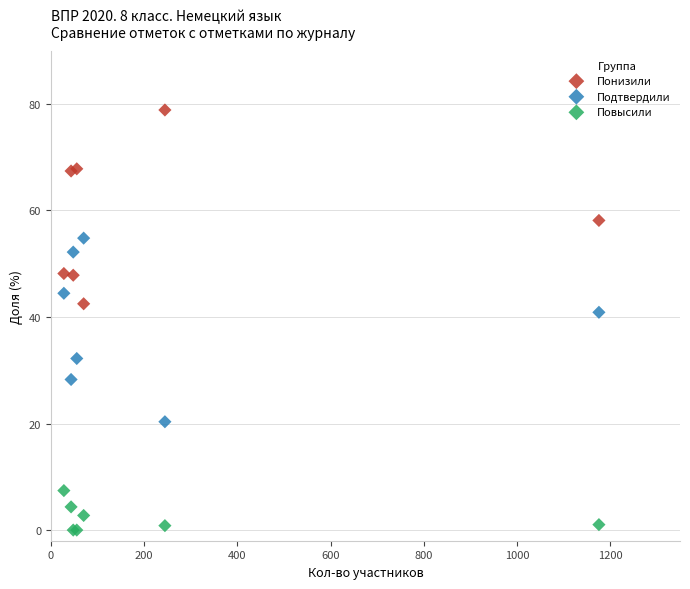

What are all the series names shown in the legend?

Понизили, Подтвердили, Повысили